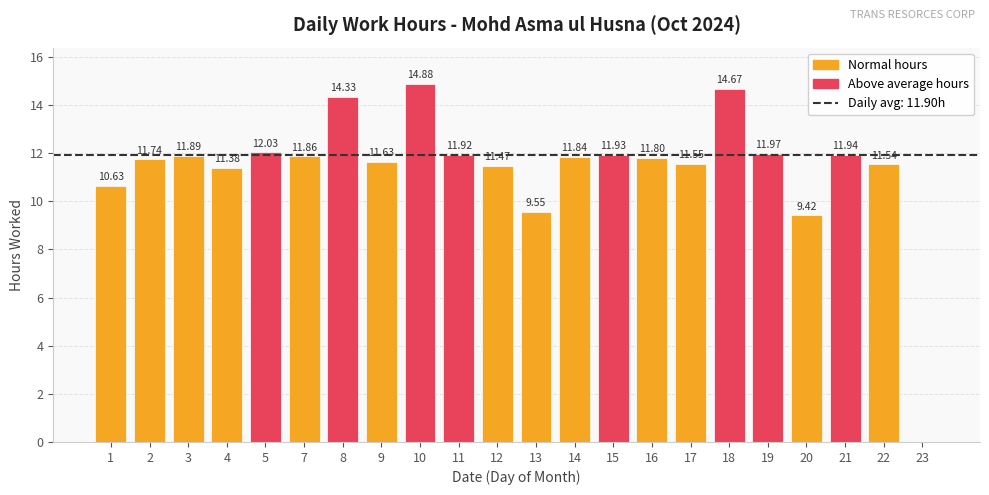

True or false: the data shows 16.7 at 17.

False